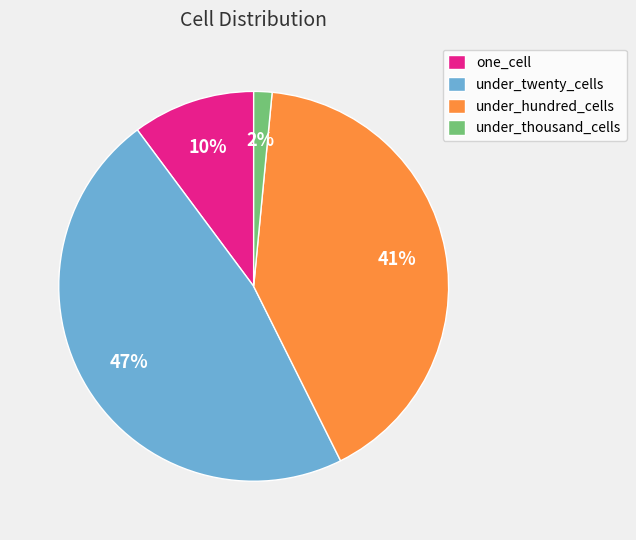

Does under_twenty_cells represent more than half of the total?

No